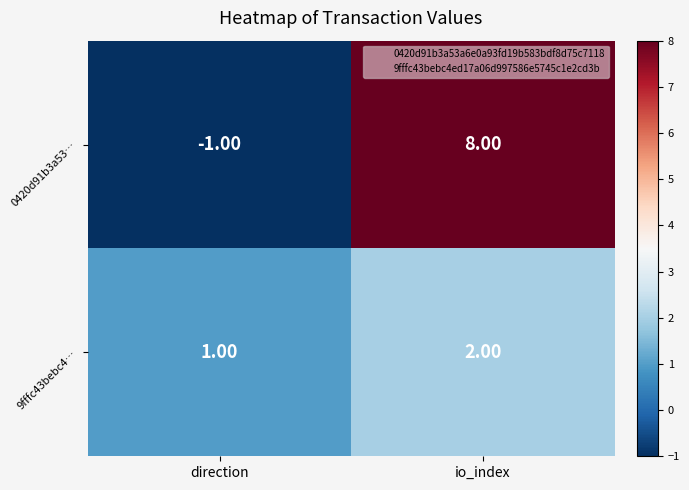

At which category does the chart reach its minimum across all series?

direction